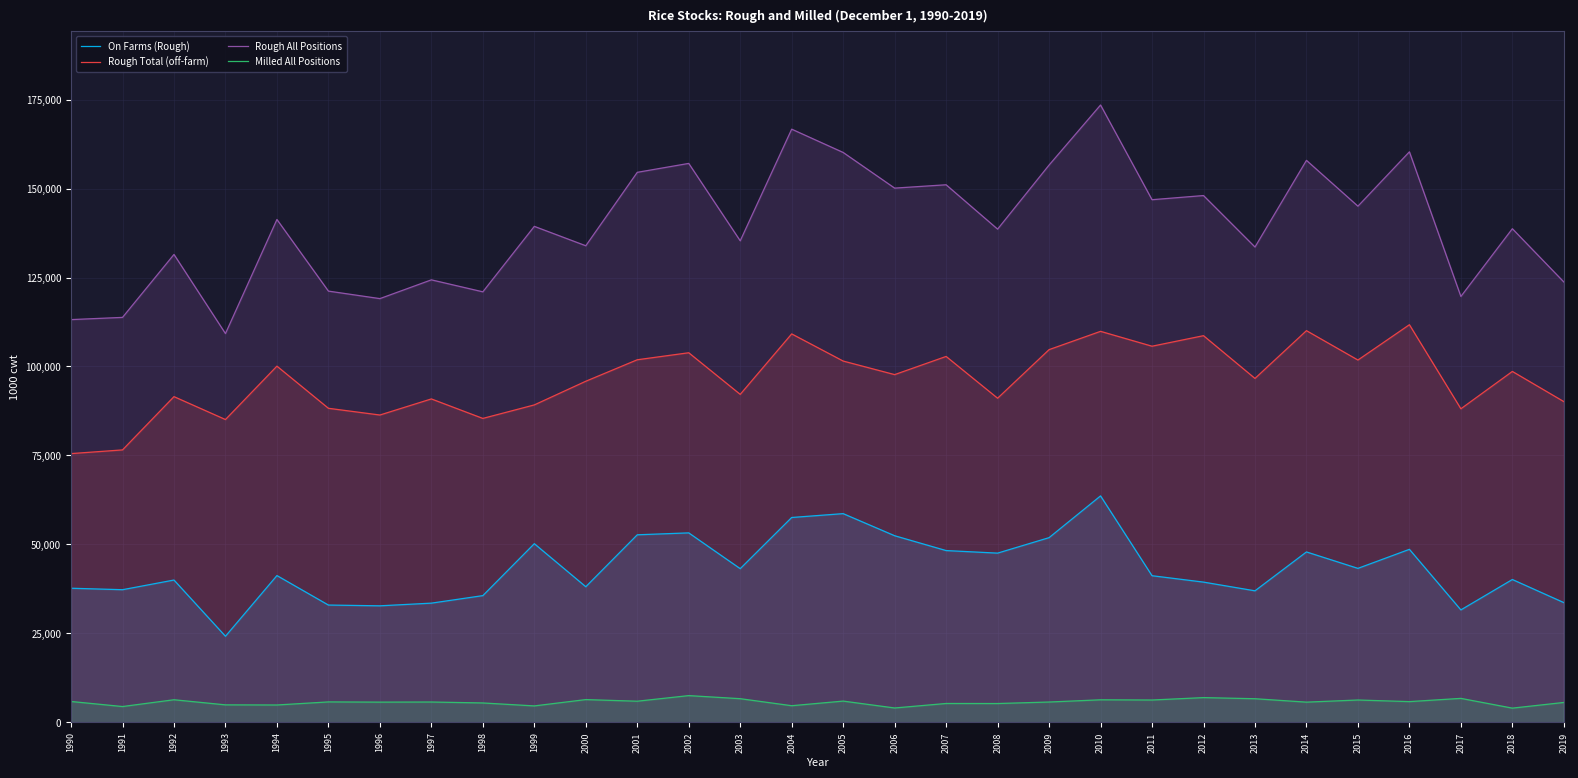

Between 1994 and 2014, which series saw the biggest shift?

Rough All Positions